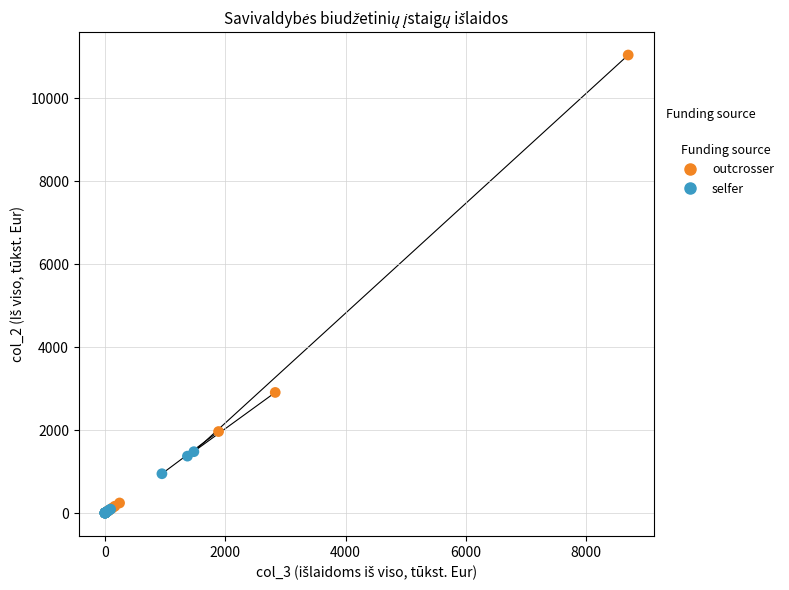

Which series has the largest Y range (max minus min)?

outcrosser